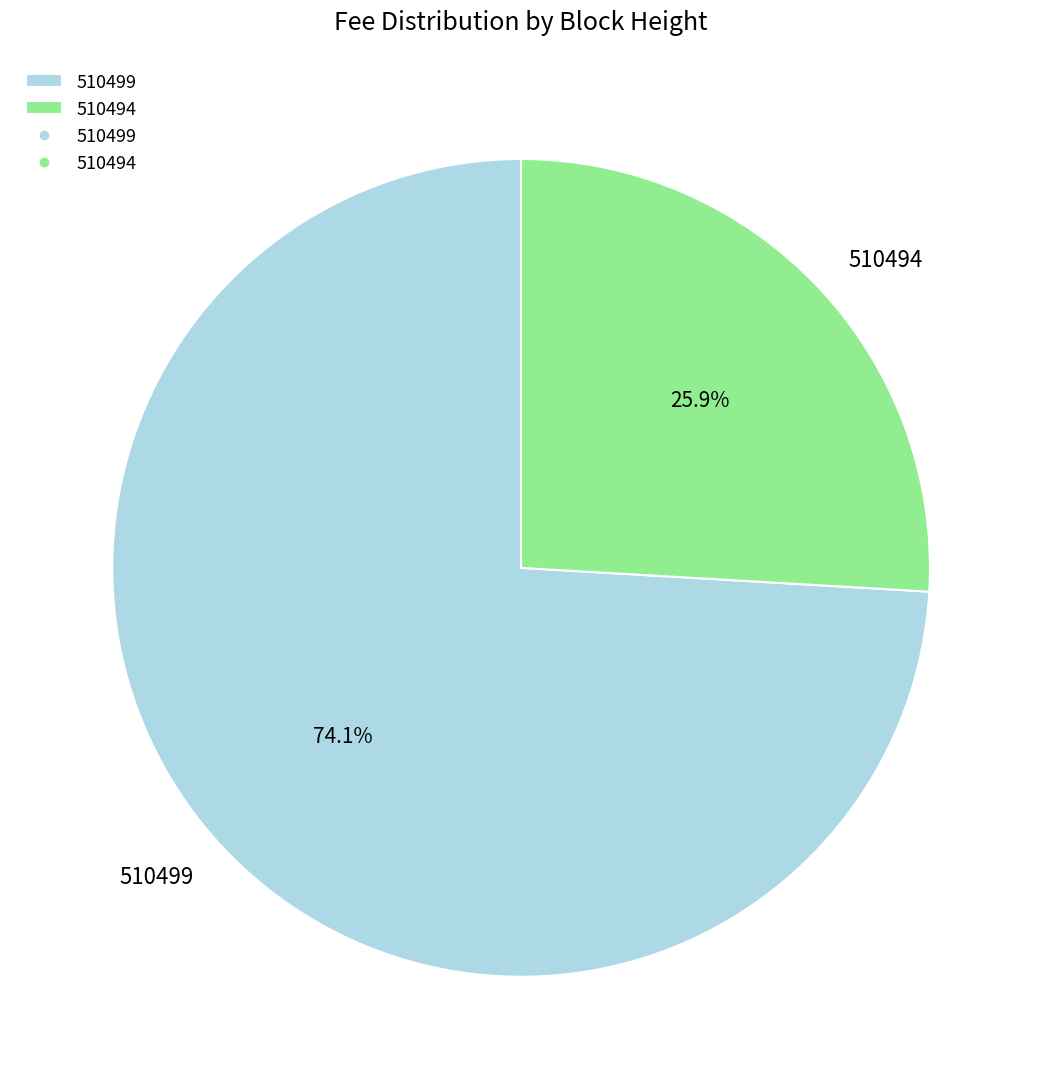

What percentage is NOT represented by 510499?

25.9%